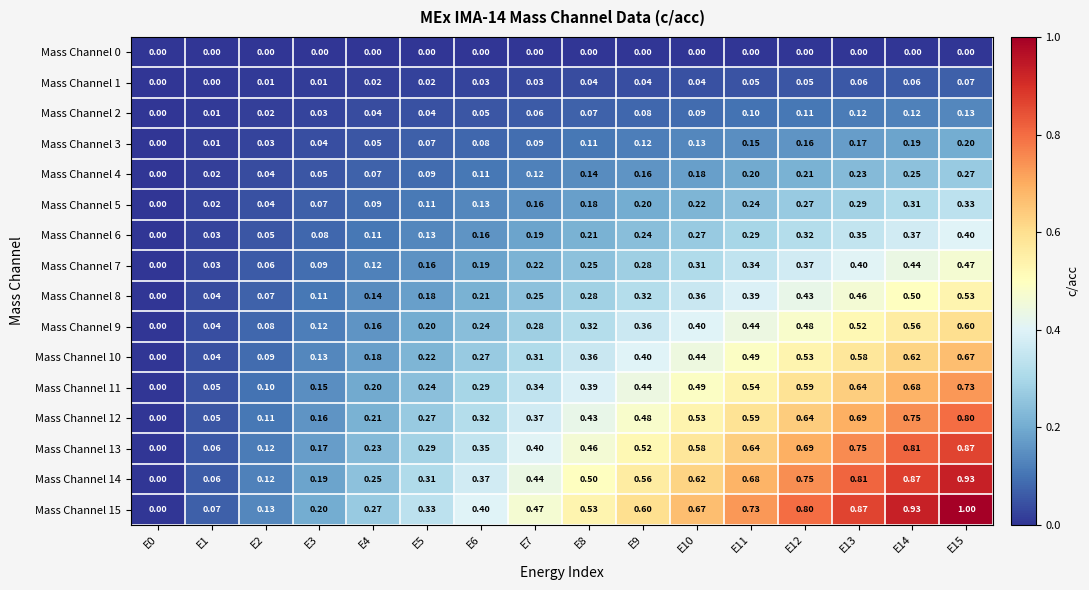

Is the value of Mass Channel 14 at E7 greater than the value of Mass Channel 5 at E9?

Yes